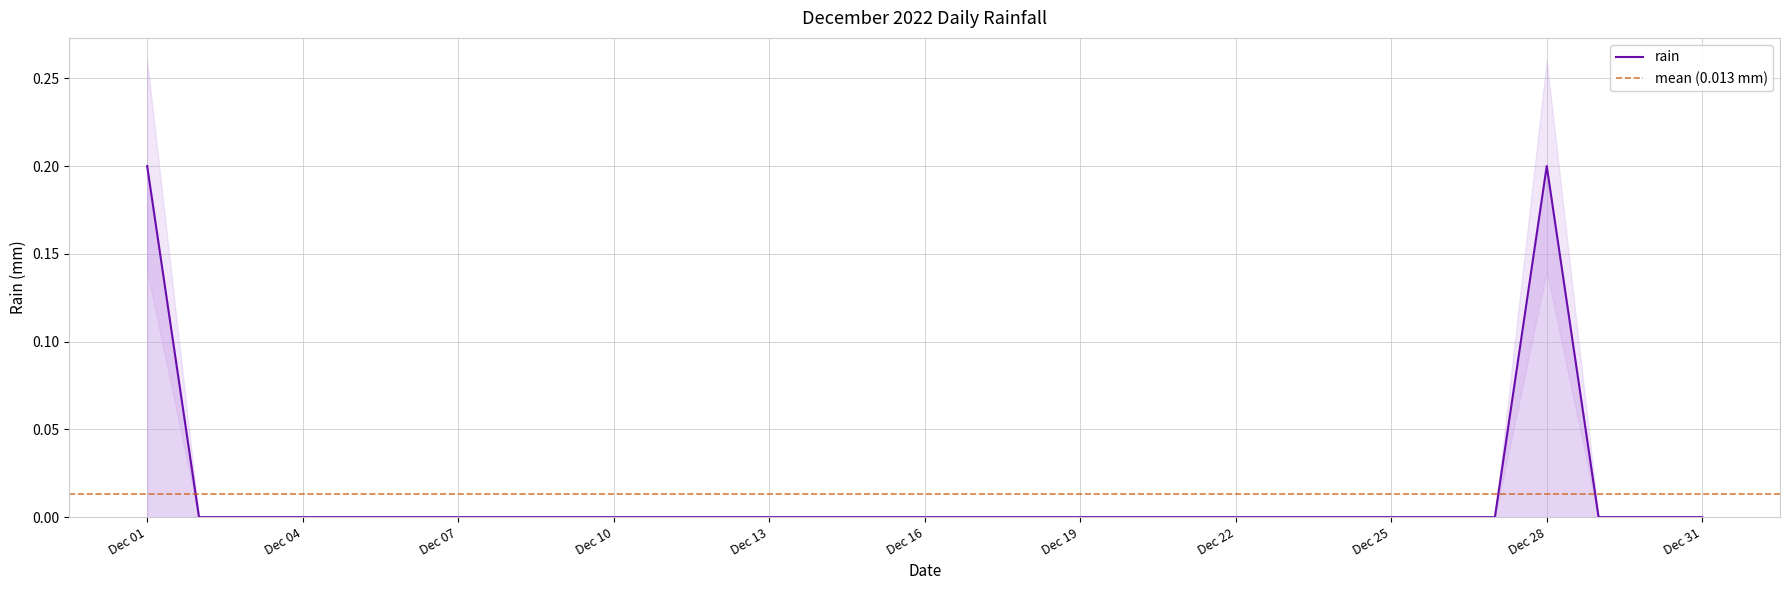

Reading right to left, transcribe all the data shown in this chart.

2022-12-31=0.0	2022-12-30=0.0	2022-12-29=0.0	2022-12-28=0.2	2022-12-27=0.0	2022-12-26=0.0	2022-12-25=0.0	2022-12-24=0.0	2022-12-23=0.0	2022-12-22=0.0	2022-12-21=0.0	2022-12-20=0.0	2022-12-19=0.0	2022-12-18=0.0	2022-12-17=0.0	2022-12-16=0.0	2022-12-15=0.0	2022-12-14=0.0	2022-12-13=0.0	2022-12-12=0.0	2022-12-11=0.0	2022-12-10=0.0	2022-12-09=0.0	2022-12-08=0.0	2022-12-07=0.0	2022-12-06=0.0	2022-12-05=0.0	2022-12-04=0.0	2022-12-03=0.0	2022-12-02=0.0	2022-12-01=0.2